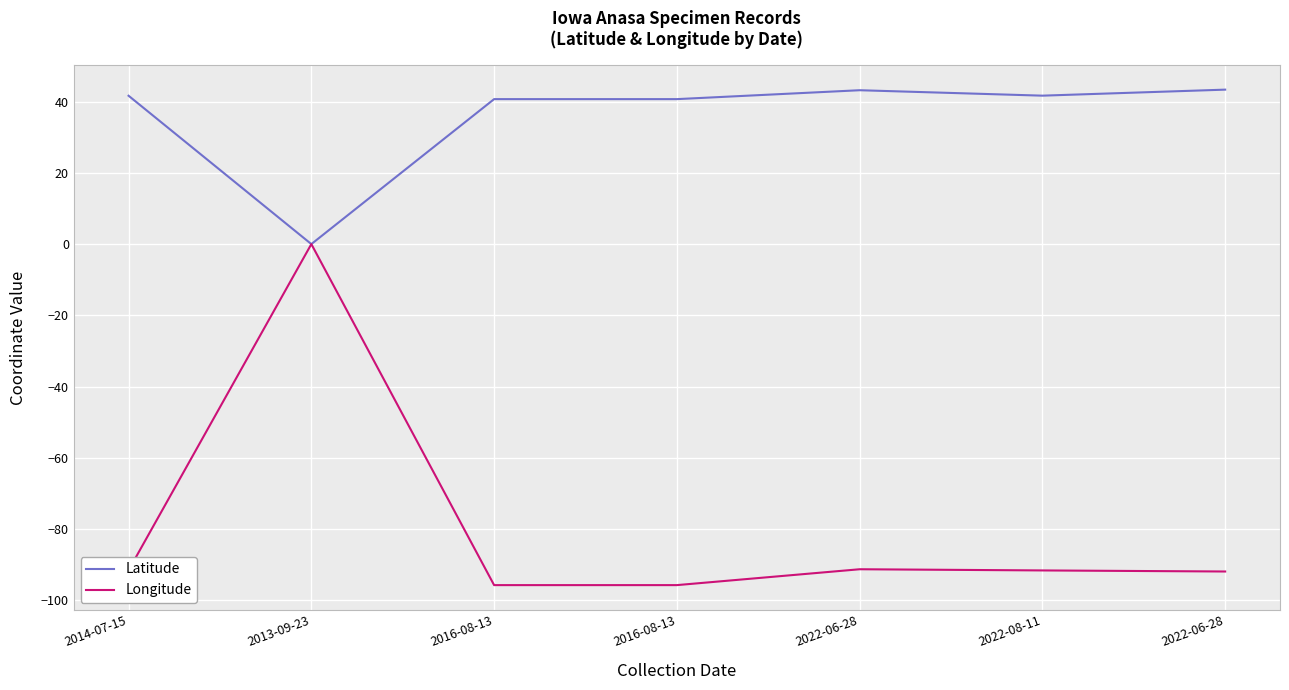

What are all the series names shown in the legend?

Latitude, Longitude